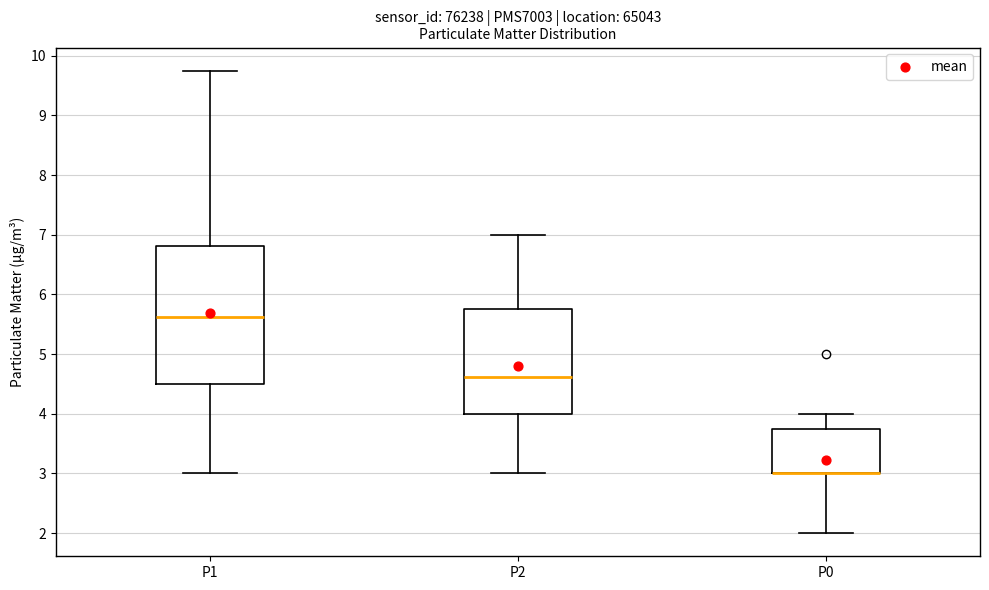

Comparing the boxes themselves (not the whiskers), which one is the tallest?

P1